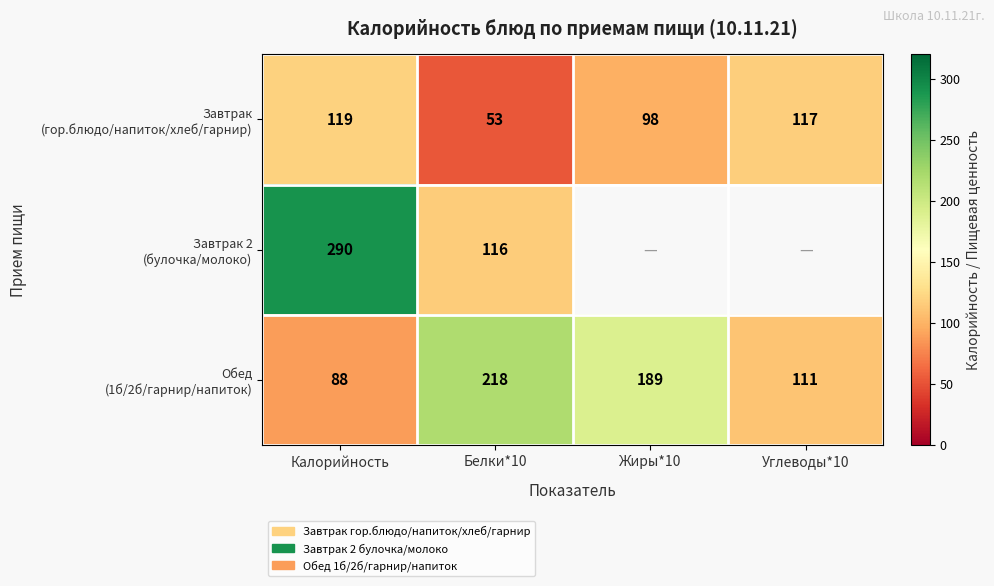

Is the value of Обед (1б/2б/гарнир/напиток) at Белки*10 greater than the value of Завтрак (гор.блюдо/напиток/хлеб/гарнир) at Углеводы*10?

Yes